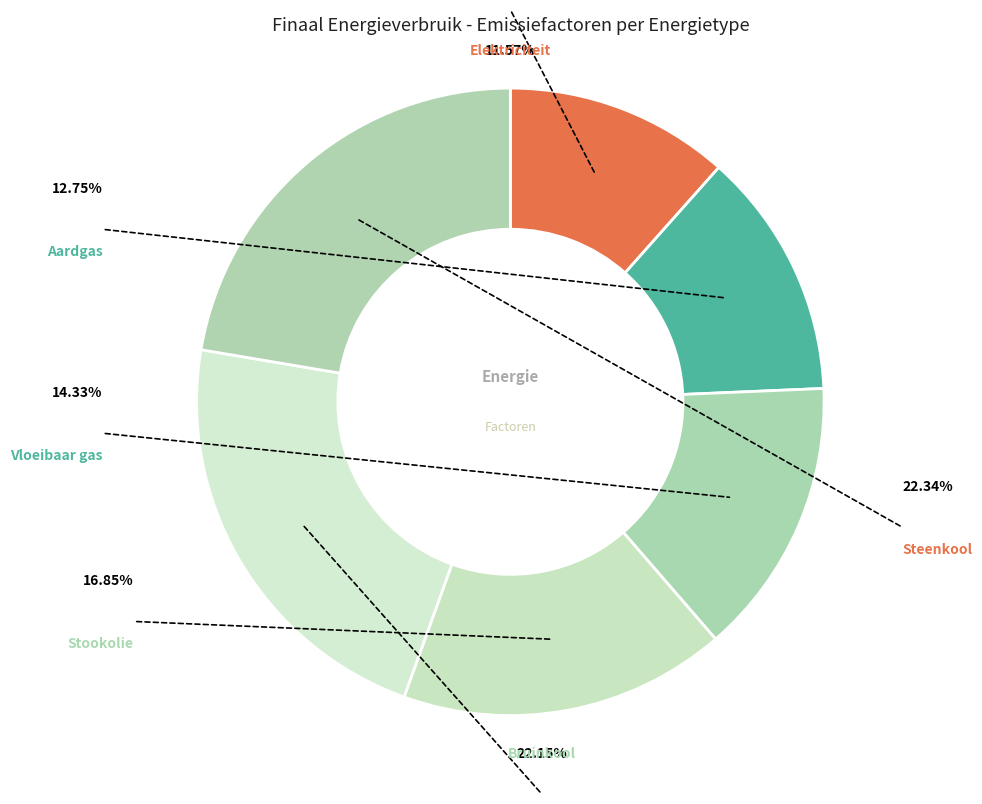

To the nearest percent, what is the combined percentage of Steenkool and Elektriciteit?

34%